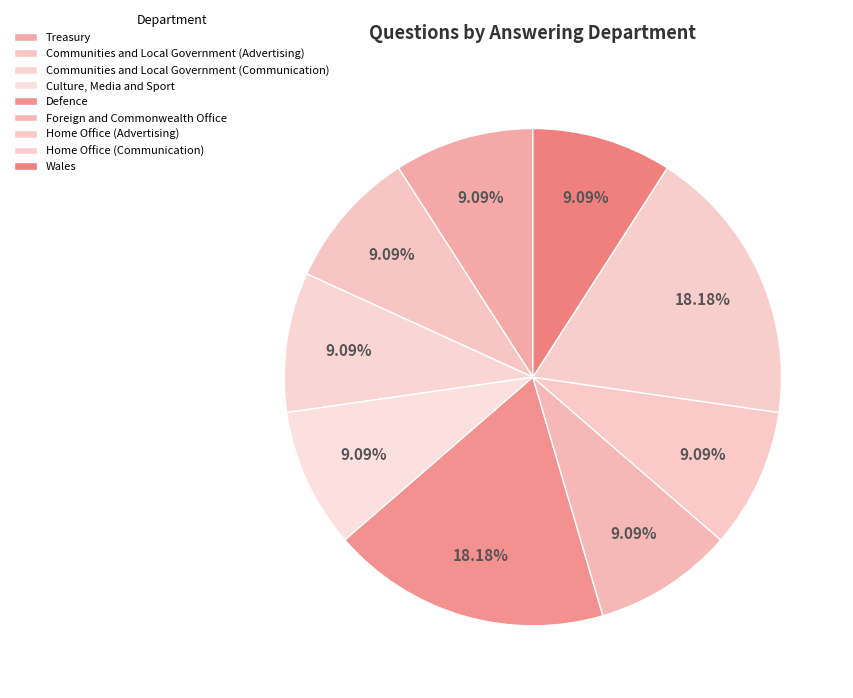

To the nearest percent, what is the difference between the Home Office (Communication) and Culture, Media and Sport slice percentages?

9%